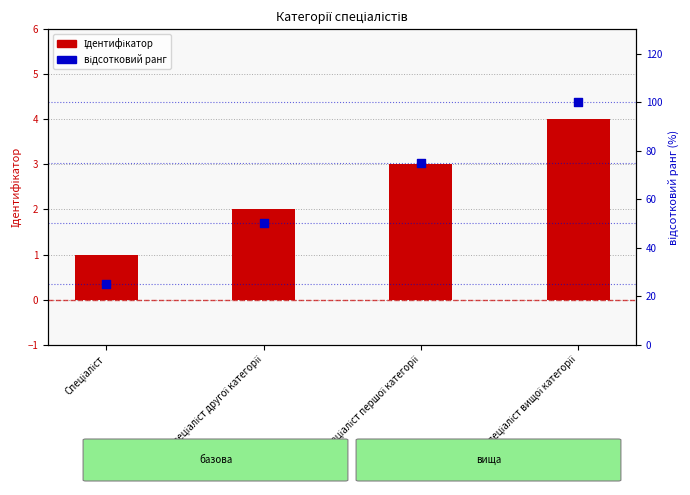

Which series has the largest Y range (max minus min)?

відсотковий ранг